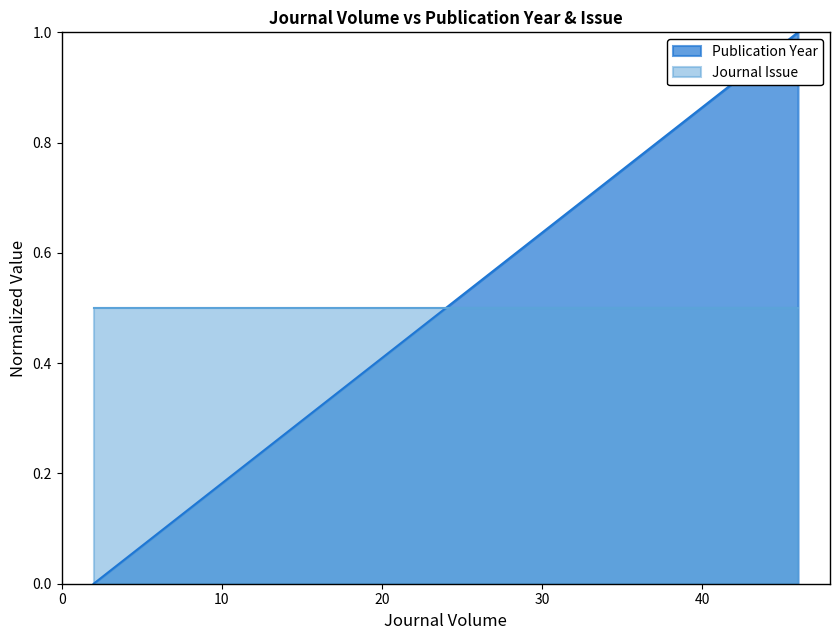

What is the value of the 3rd point from the left?

1